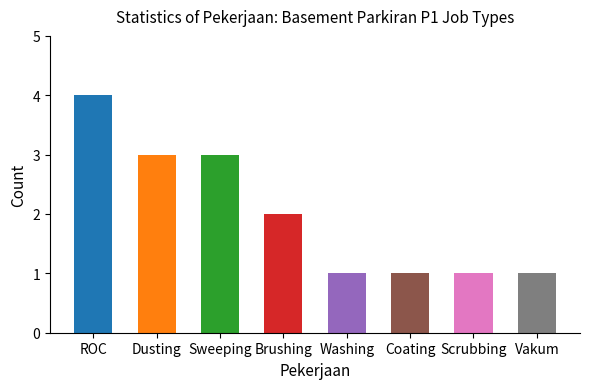

What is the smallest value displayed?

1